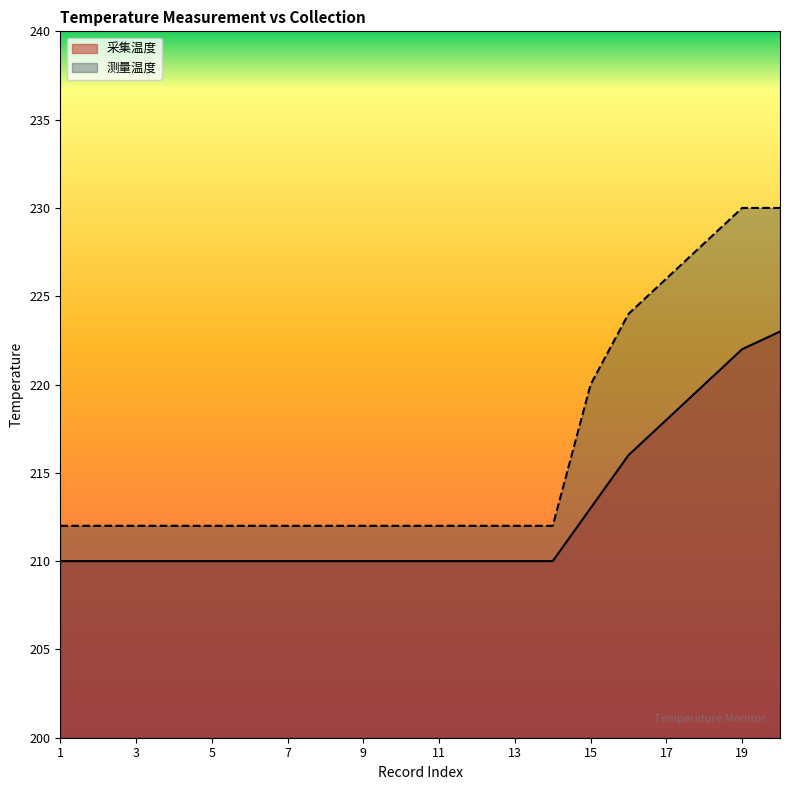

What is the average value of the 测量温度 series?

216